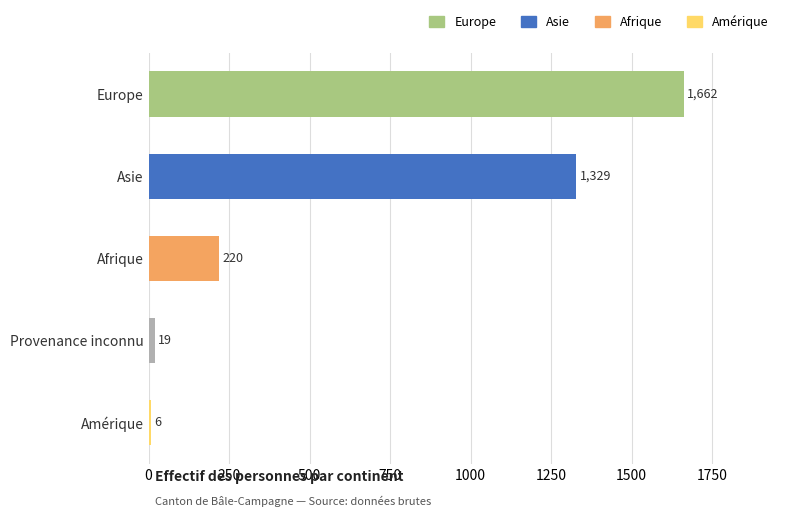

What is the sum of all values?

3236